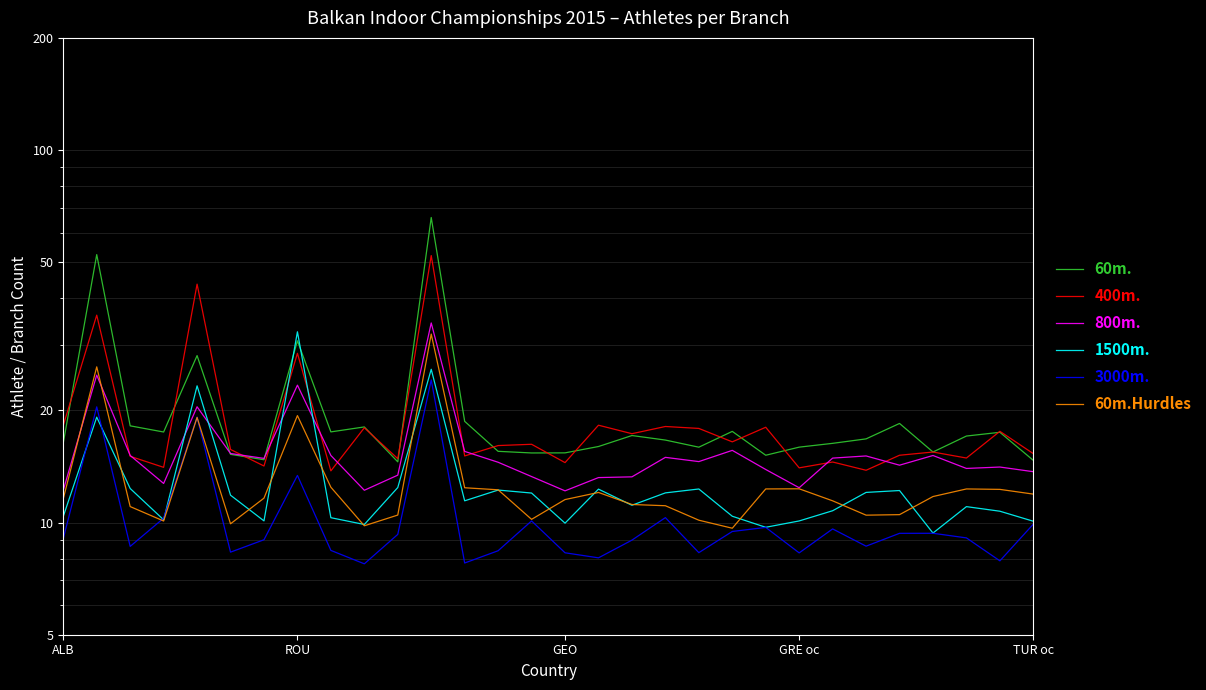

At 19, list the series in order from smallest to largest.

3000m., 60m.Hurdles, 1500m., 800m., 60m., 400m.